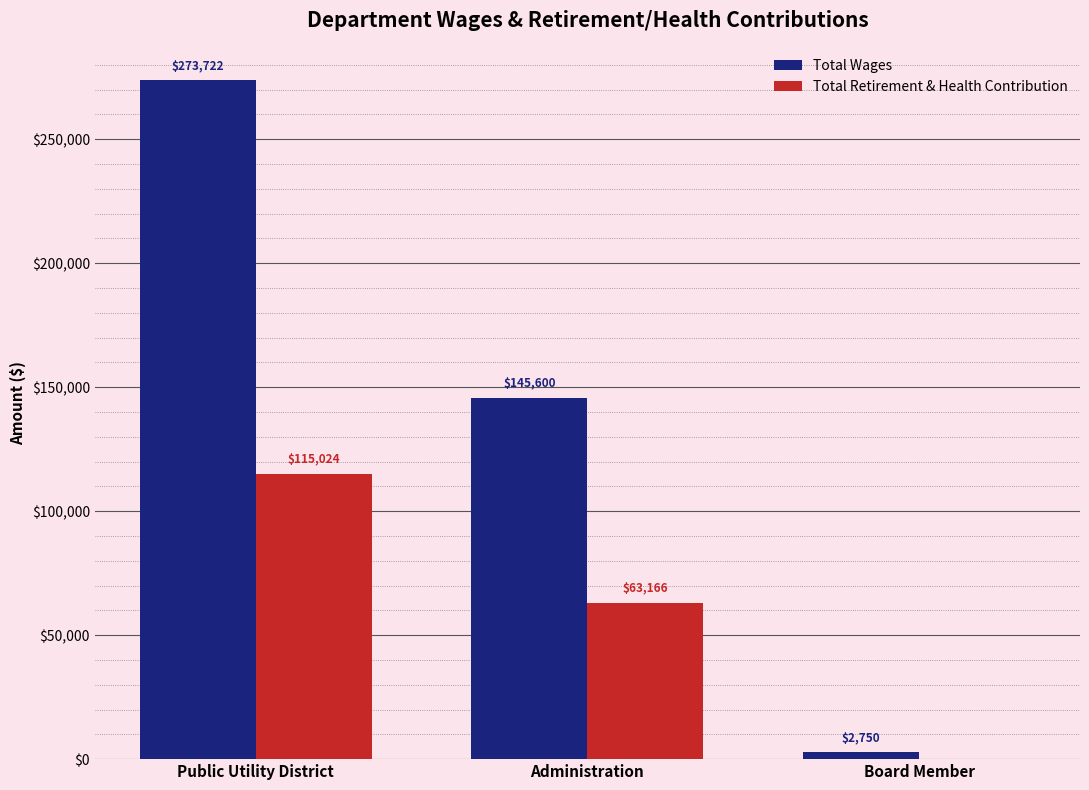

At which label does Total Wages first exceed 145600?

Public Utility District